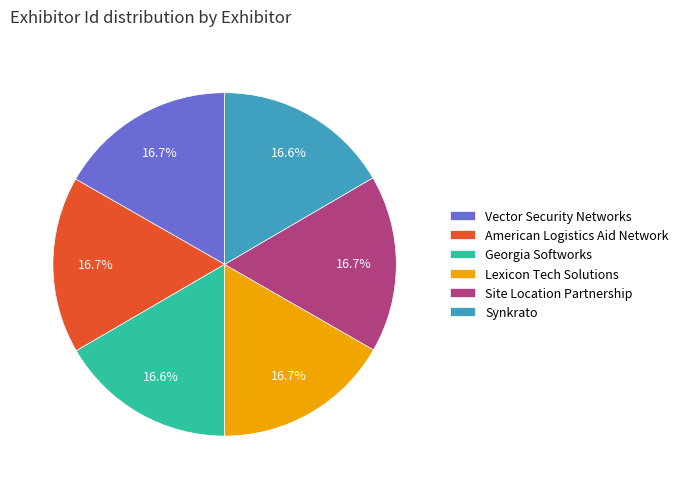

Approximately how many times larger is the value at Lexicon Tech Solutions compared to Site Location Partnership?

1.0